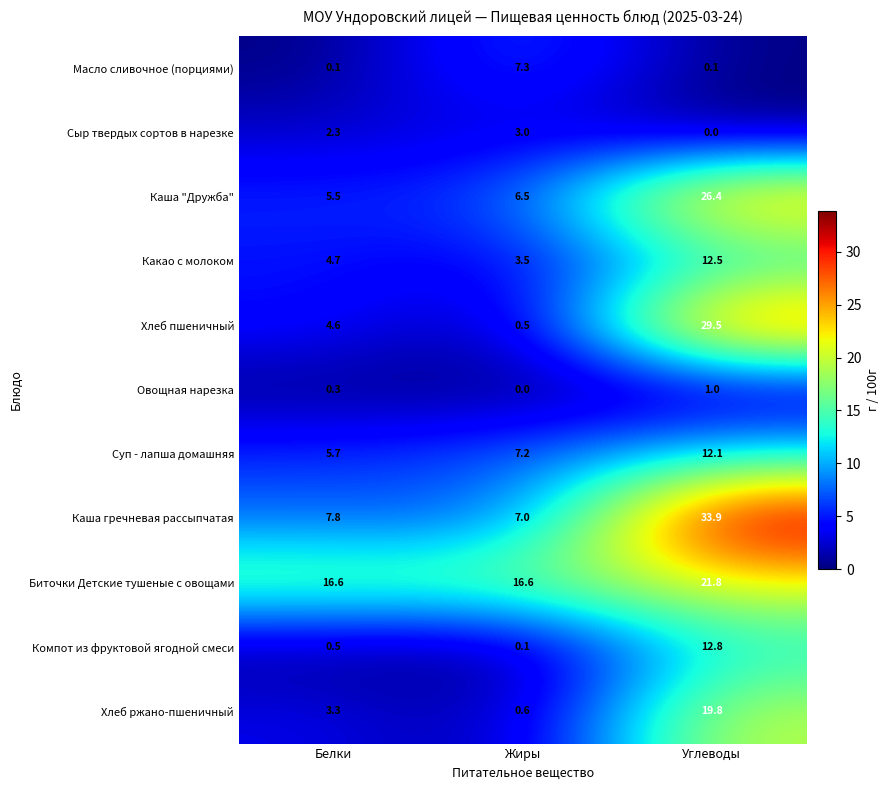

Is it true that Масло сливочное (порциями) equals 7.3 at Жиры?

True